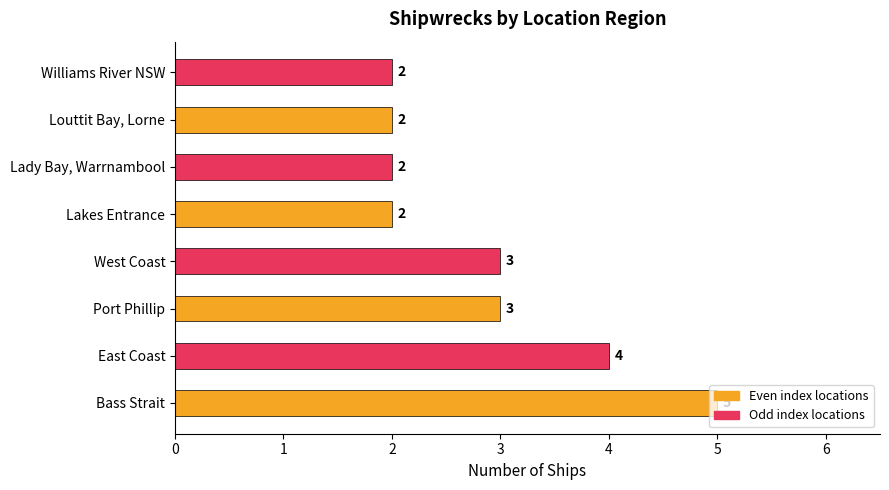

Which label corresponds to the largest value in the chart?

Bass Strait